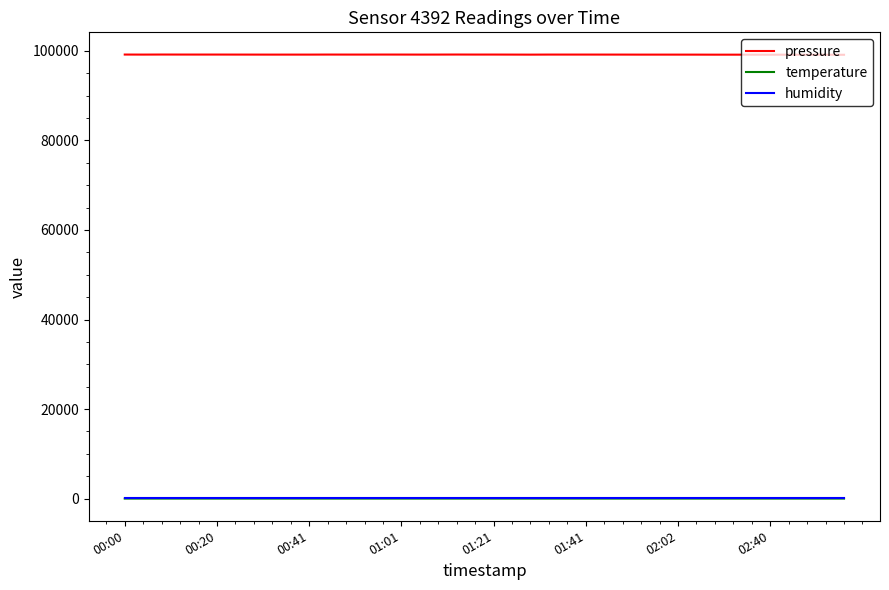

True or false: pressure and temperature intersect in this chart.

False